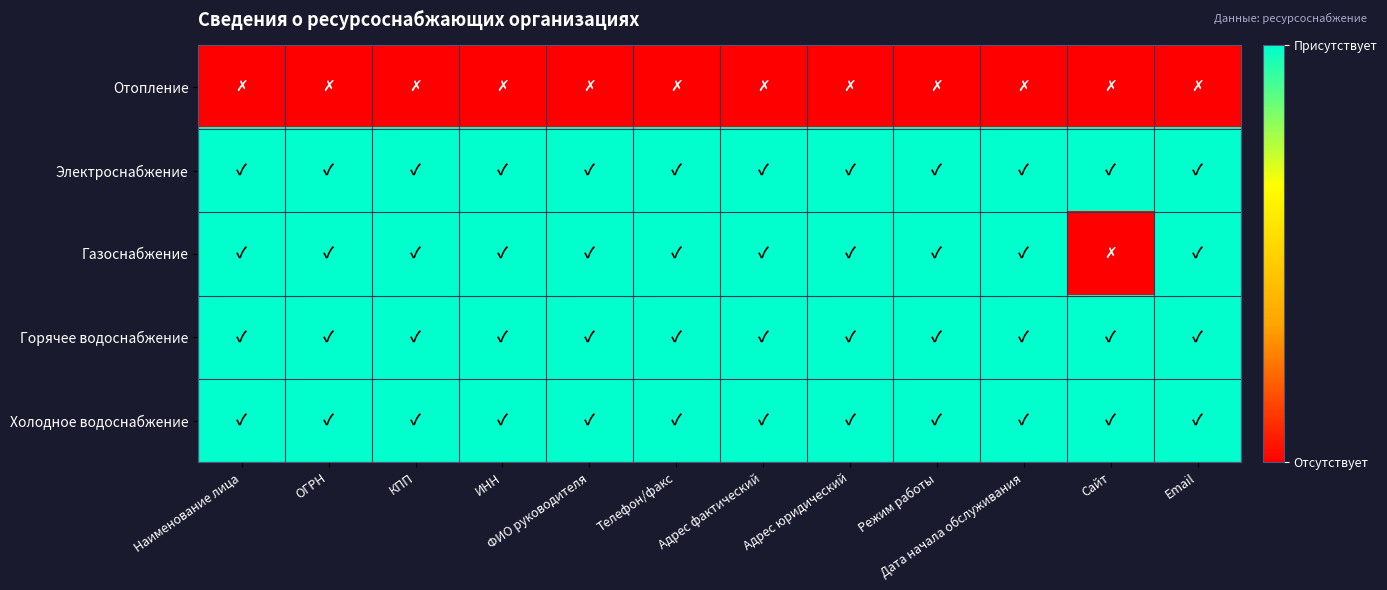

Which category has the lowest value across all series?

Наименование лица